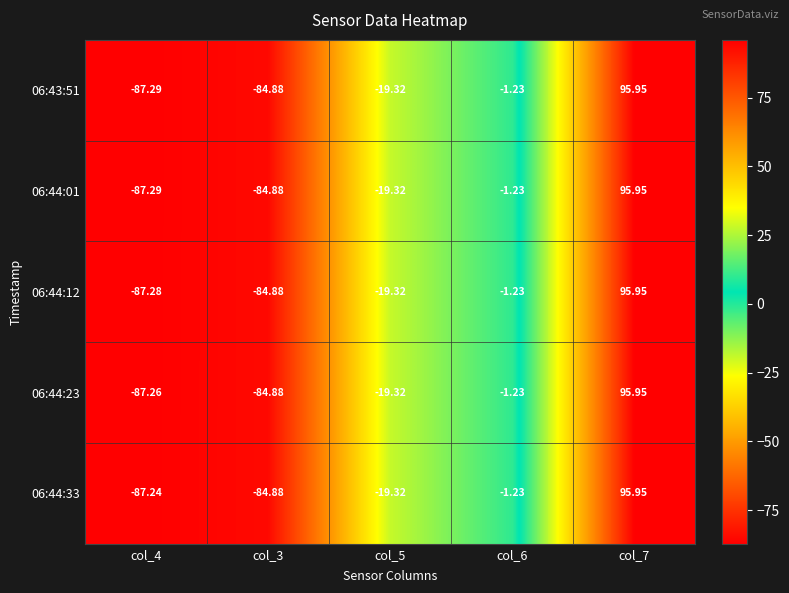

Is the value of 06:44:33 at col_7 greater than the value of 06:44:01 at col_5?

Yes